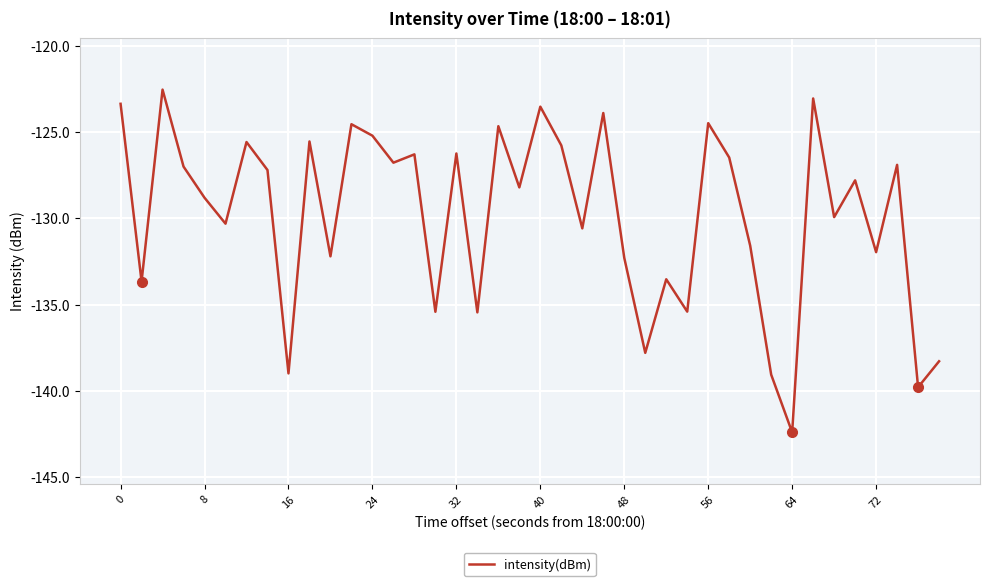

How many lines are shown in the chart?

1